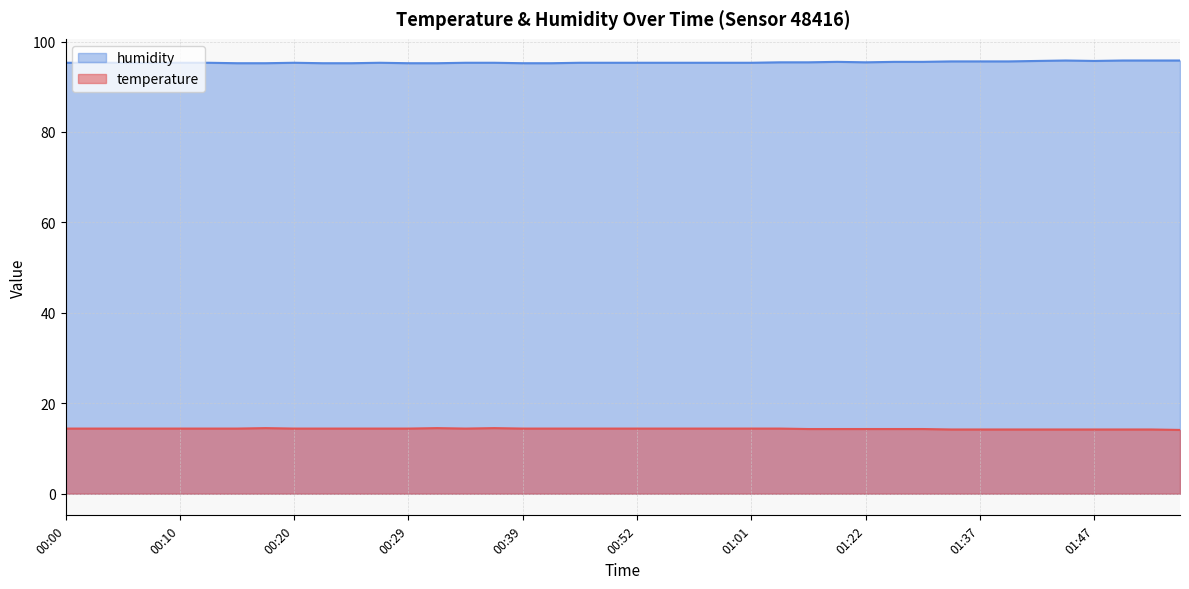

List the series in order of their peak value, lowest first.

temperature, humidity